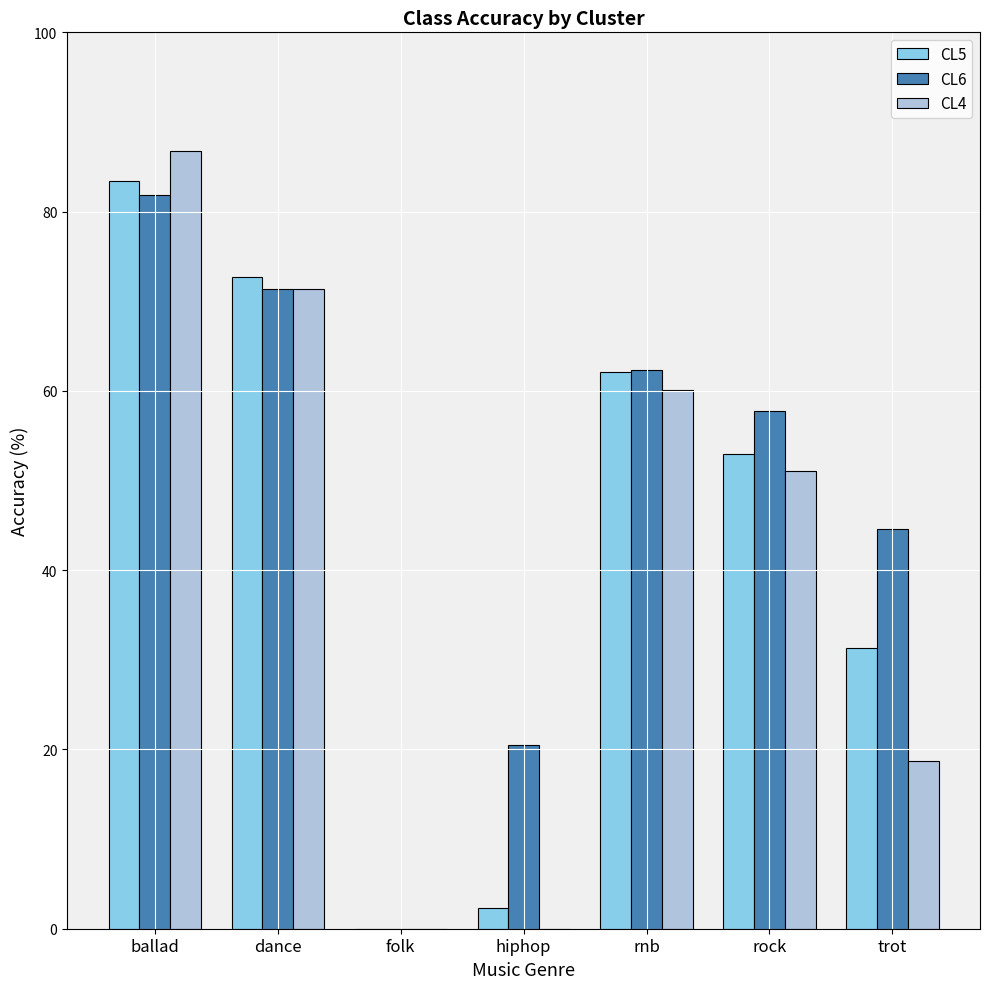

At which label is CL5 closest to 41?

trot